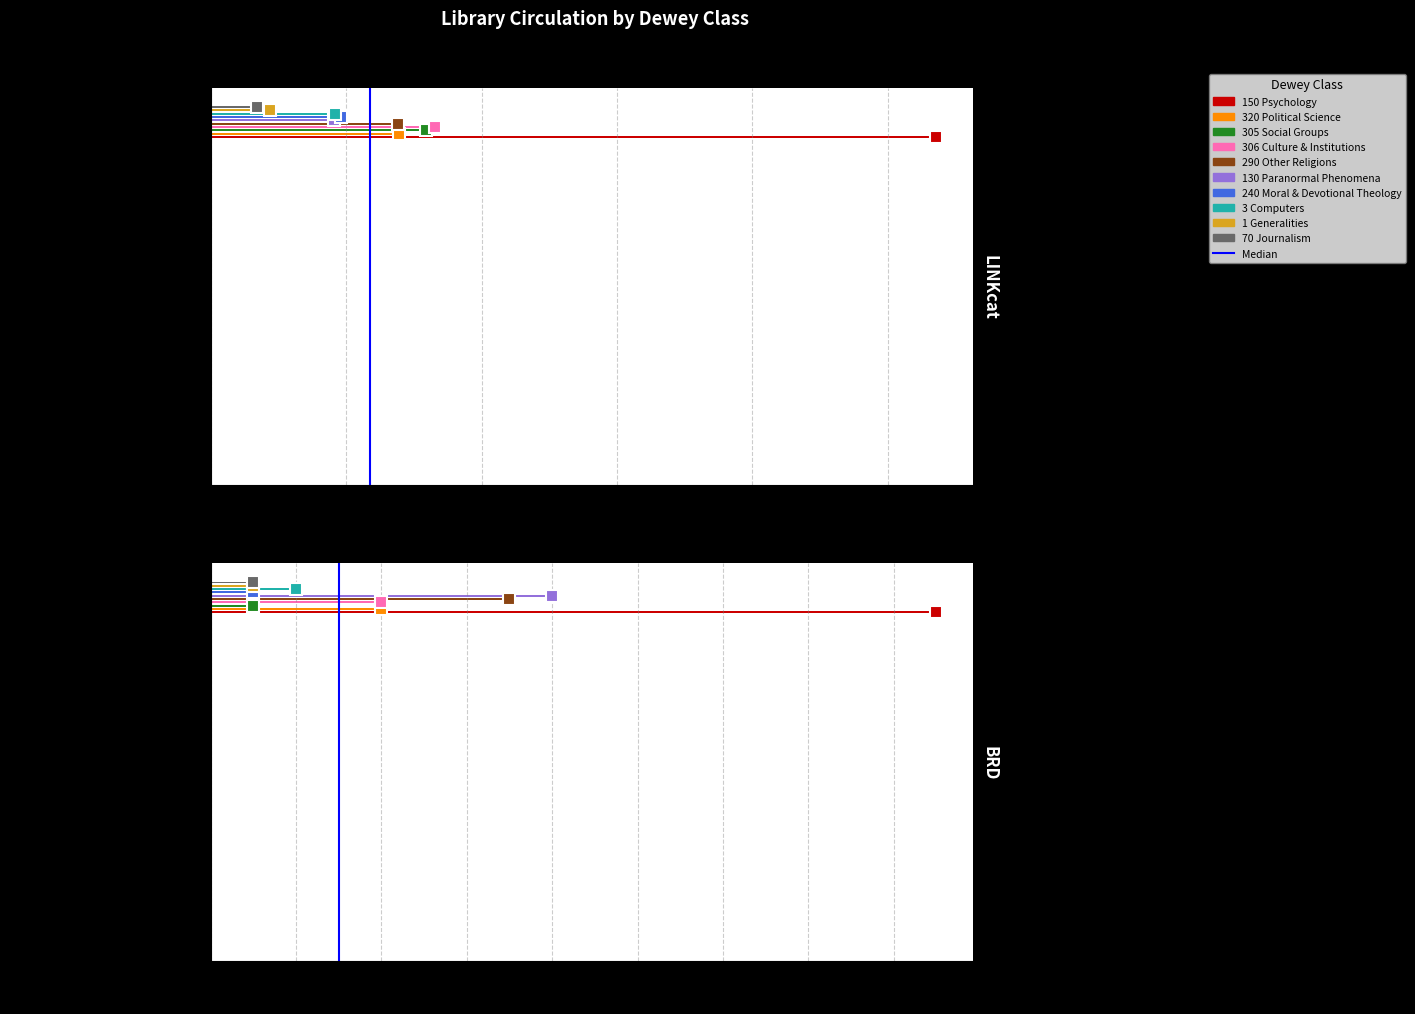

What is the difference between the values at 1000 and 0?

1